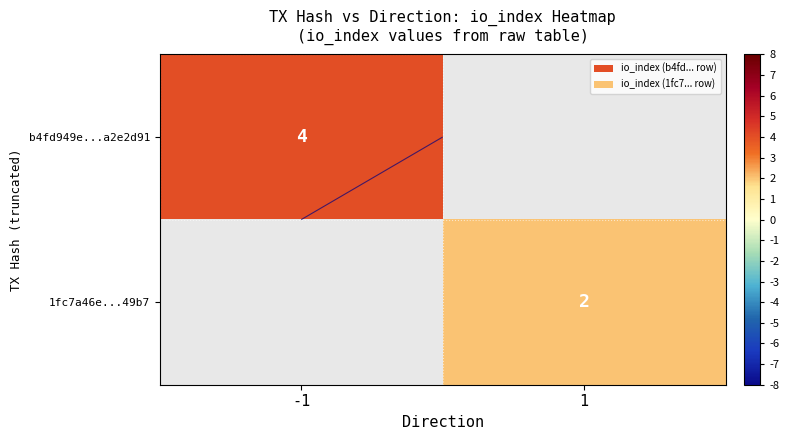

Which category has the highest value across all series?

-1